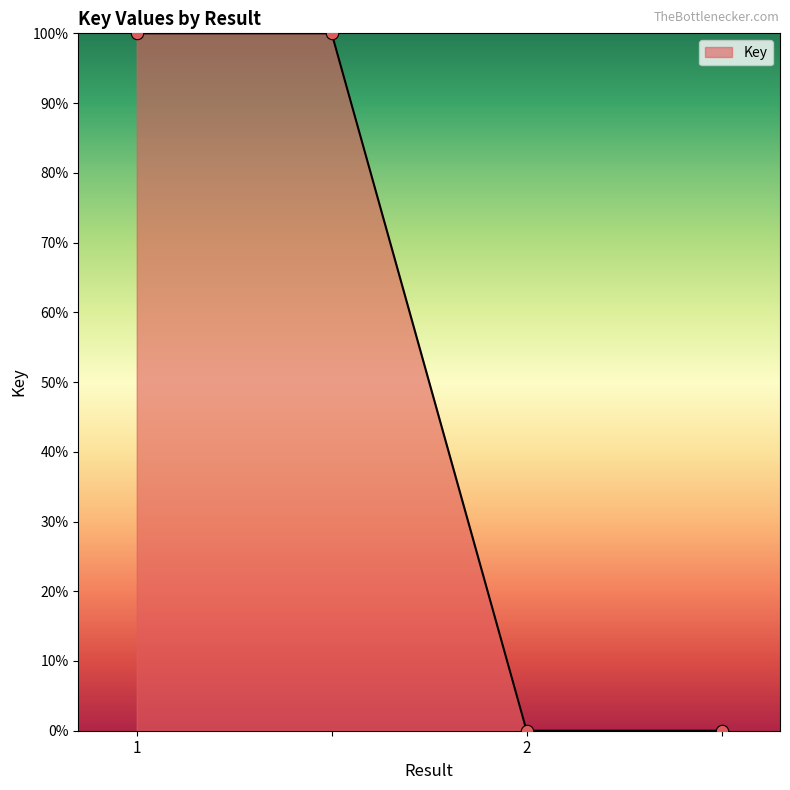

What is the greatest value displayed?

100